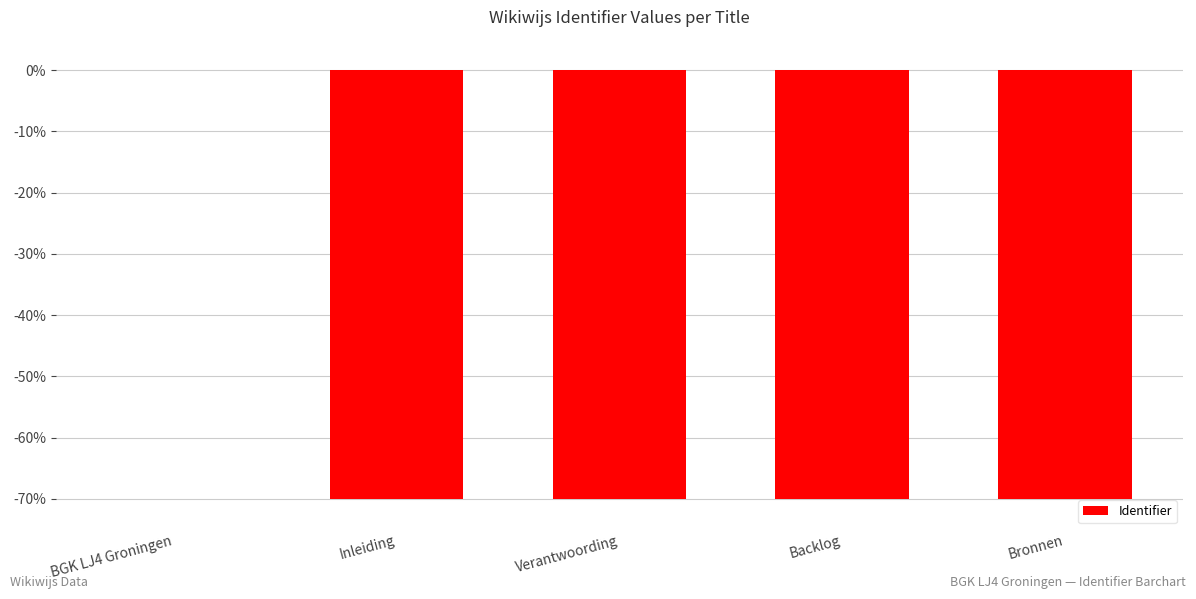

What value does the data have at Verantwoording?

-70.0